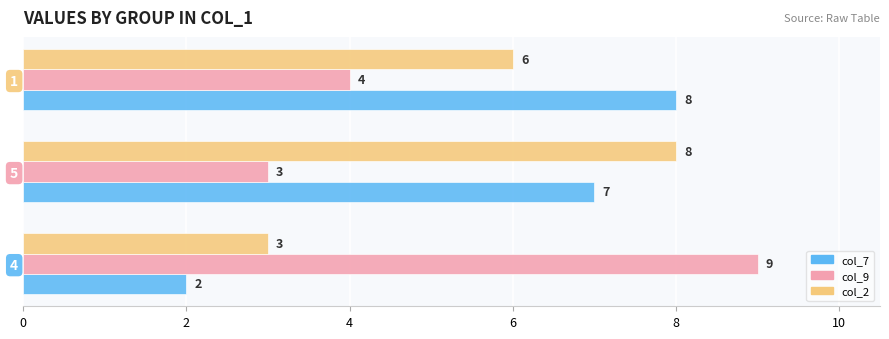

At which category does the chart reach its peak across all series?

4